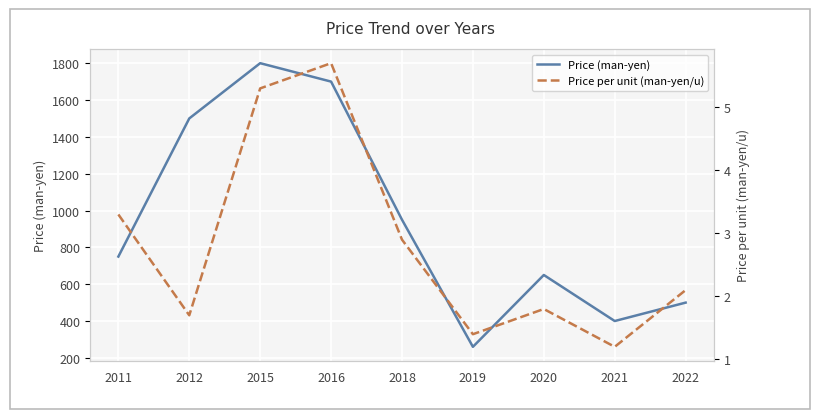

Reading right to left, what are all the values shown in this chart?

Price (man-yen): 500.0	400.0	650.0	260.0	950.0	1700.0	1800.0	1500.0	750.0
Price per unit (man-yen/u): 2.1	1.2	1.8	1.4	2.9	5.7	5.3	1.7	3.3